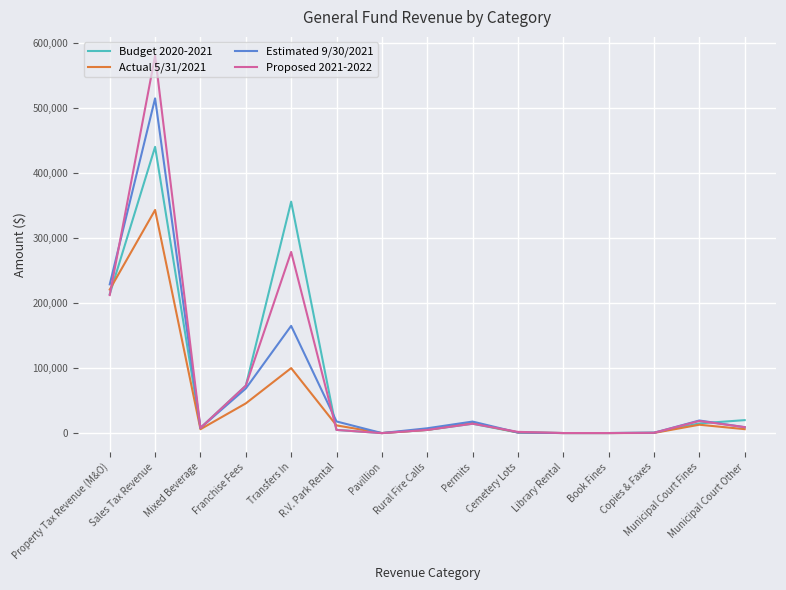

Rank the series by their maximum value, from highest to lowest.

Proposed 2021-2022, Estimated 9/30/2021, Budget 2020-2021, Actual 5/31/2021